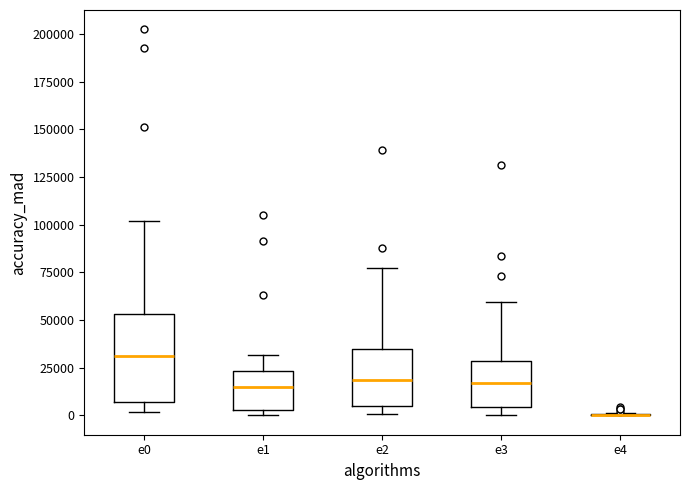

Which box is the tallest, from its lower edge to its upper edge?

e0